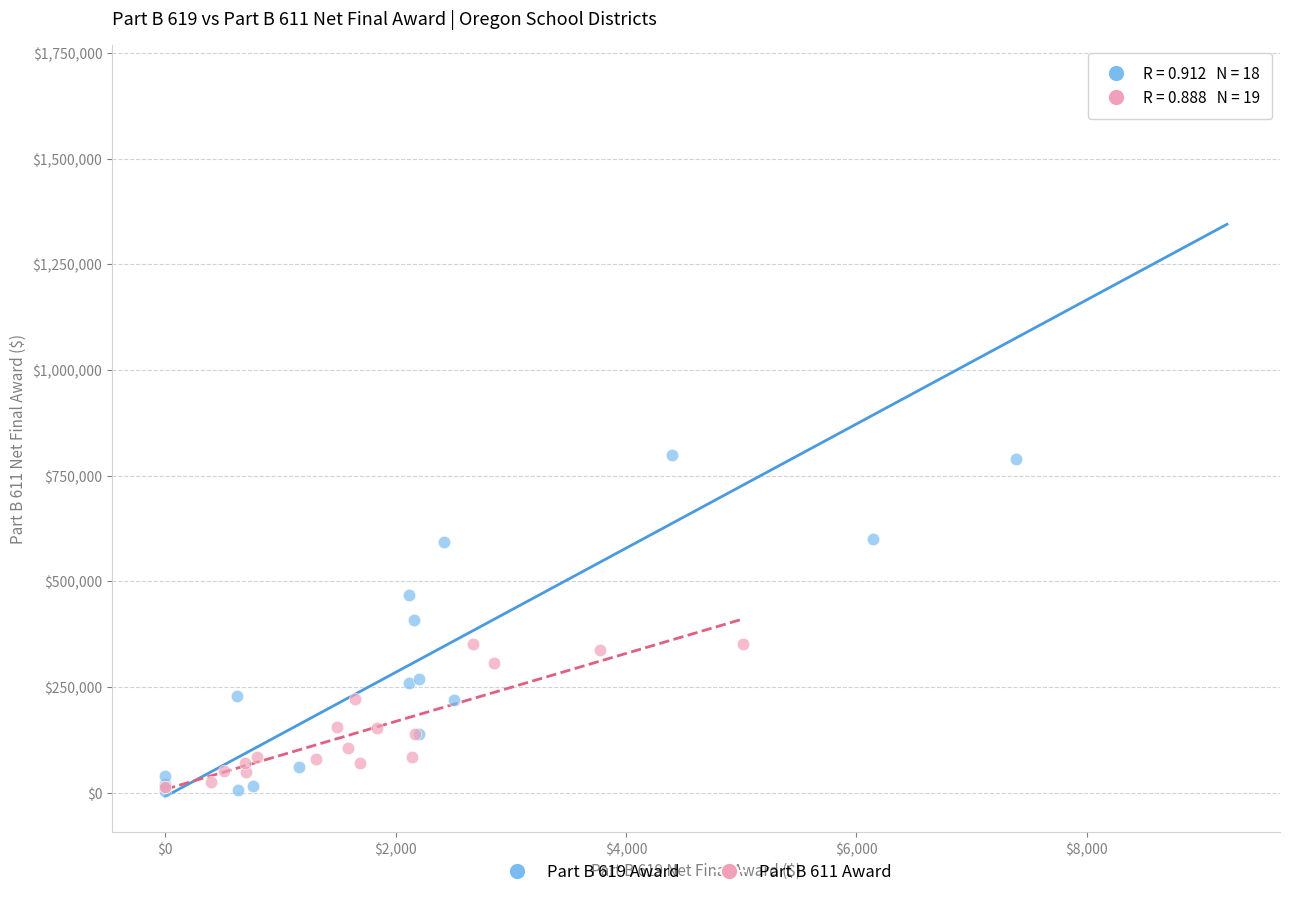

Which series has the widest spread of Y values?

Part B 619 Award